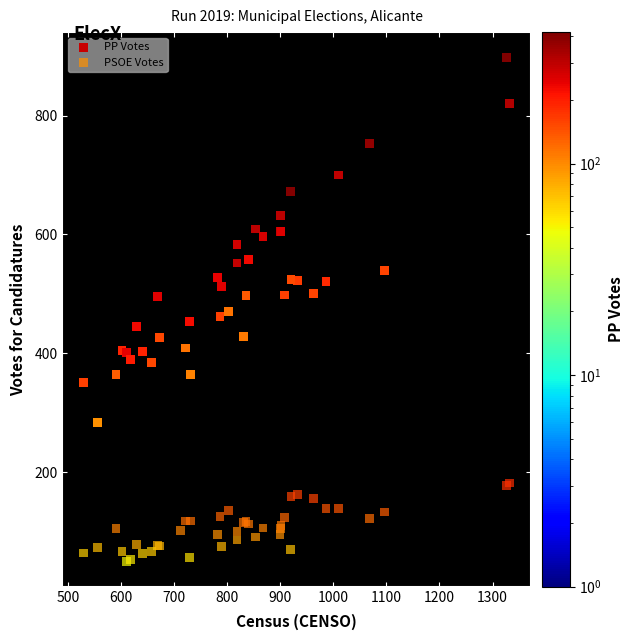

Which series has the widest spread of Y values?

PP Votes